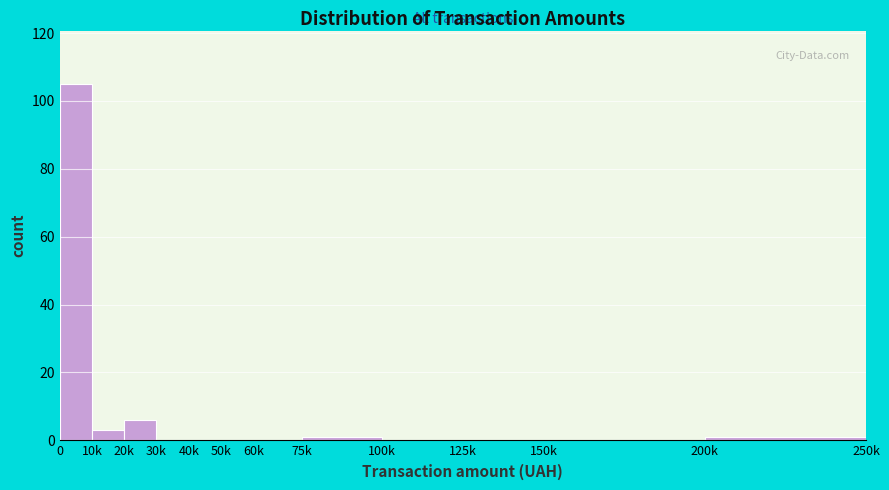

Reading right to left, what are all the values shown in this chart?

200k=1	150k=0	125k=0	100k=0	75k=1	60k=0	50k=0	40k=0	30k=0	20k=6	10k=3	0=105